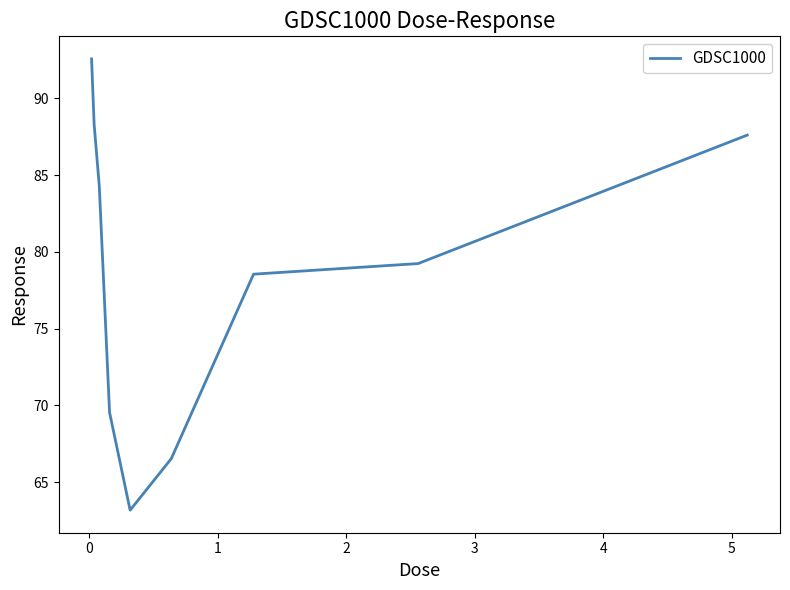

What is the difference between the maximum and minimum values?

29.4